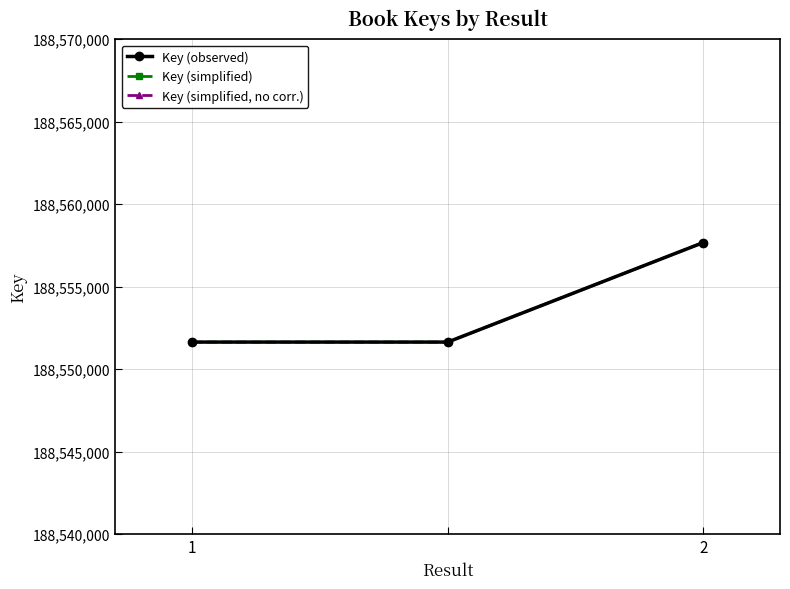

Rank the series at 2 from highest to lowest value.

Key (observed), Key (simplified), Key (simplified, no corr.)